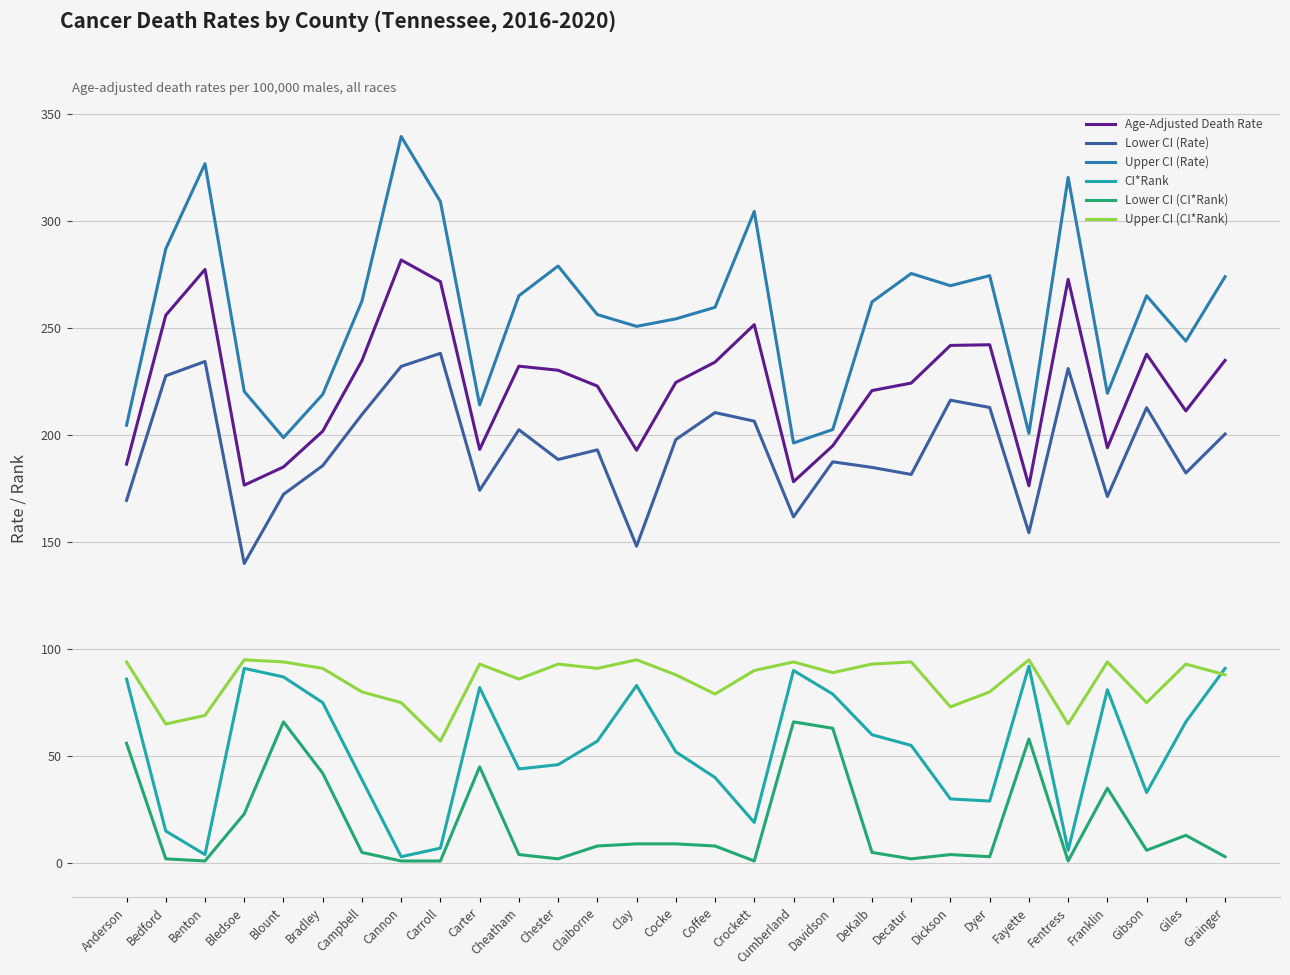

Reading left to right, what are all the values shown in this chart?

Age-Adjusted Death Rate: 186.4	256.0	277.4	176.6	185.1	201.8	234.8	281.8	271.7	193.3	232.2	230.3	222.9	192.9	224.6	234.1	251.6	178.2	195.0	220.8	224.3	241.9	242.2	176.3	272.8	194.1	237.8	211.3	234.9
Lower CI (Rate): 169.5	227.7	234.4	140.0	172.3	185.7	209.6	232.1	238.2	174.2	202.5	188.6	193.1	148.1	197.9	210.5	206.5	161.8	187.5	184.9	181.6	216.3	212.9	154.4	231.1	171.3	212.8	182.3	200.5
Upper CI (Rate): 204.6	287.0	326.8	220.4	198.8	219.0	262.6	339.5	309.1	214.1	265.1	279.0	256.3	250.8	254.3	259.7	304.5	196.3	202.6	262.2	275.5	269.8	274.5	200.8	320.4	219.5	265.1	243.9	274.0
CI*Rank: 86.0	15.0	4.0	91.0	87.0	75.0	39.0	3.0	7.0	82.0	44.0	46.0	57.0	83.0	52.0	40.0	19.0	90.0	79.0	60.0	55.0	30.0	29.0	92.0	6.0	81.0	33.0	66.0	91.0
Lower CI (CI*Rank): 56.0	2.0	1.0	23.0	66.0	42.0	5.0	1.0	1.0	45.0	4.0	2.0	8.0	9.0	9.0	8.0	1.0	66.0	63.0	5.0	2.0	4.0	3.0	58.0	1.0	35.0	6.0	13.0	3.0
Upper CI (CI*Rank): 94.0	65.0	69.0	95.0	94.0	91.0	80.0	75.0	57.0	93.0	86.0	93.0	91.0	95.0	88.0	79.0	90.0	94.0	89.0	93.0	94.0	73.0	80.0	95.0	65.0	94.0	75.0	93.0	88.0